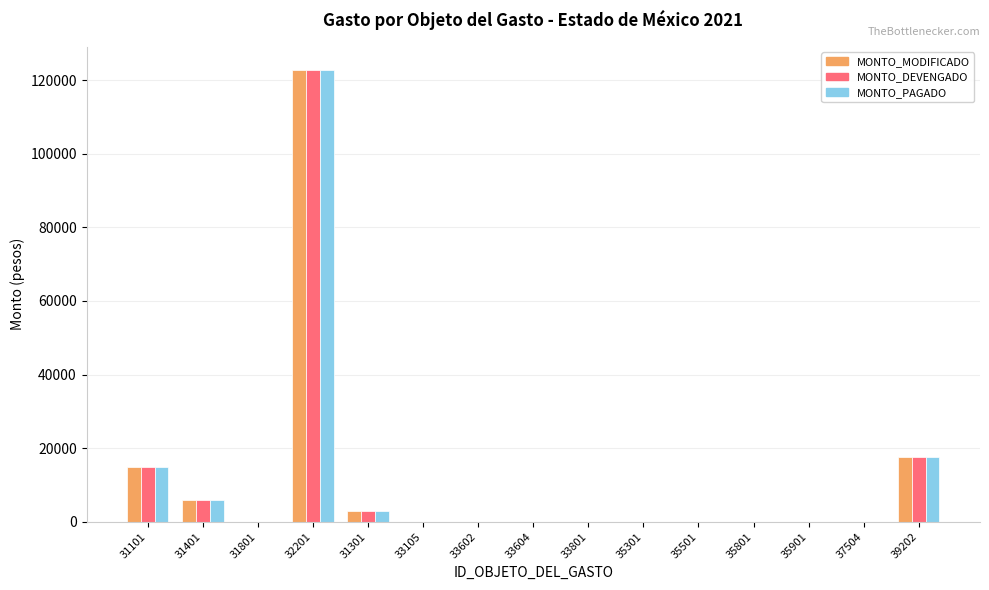

Reading right to left, extract all data points from this chart.

MONTO_MODIFICADO: 39202=17502	37504=0	35901=0	35801=0	35501=0	35301=0	33801=0	33604=0	33602=0	33105=0	31301=2800	32201=122885	31801=0	31401=5860	31101=14971
MONTO_DEVENGADO: 39202=17502	37504=0	35901=0	35801=0	35501=0	35301=0	33801=0	33604=0	33602=0	33105=0	31301=2800	32201=122885	31801=0	31401=5860	31101=14971
MONTO_PAGADO: 39202=17502	37504=0	35901=0	35801=0	35501=0	35301=0	33801=0	33604=0	33602=0	33105=0	31301=2800	32201=122885	31801=0	31401=5860	31101=14971